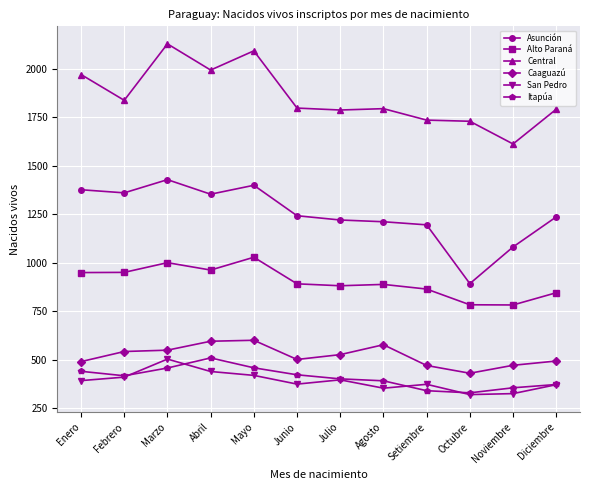

At which label does Caaguazú first exceed 526?

Febrero